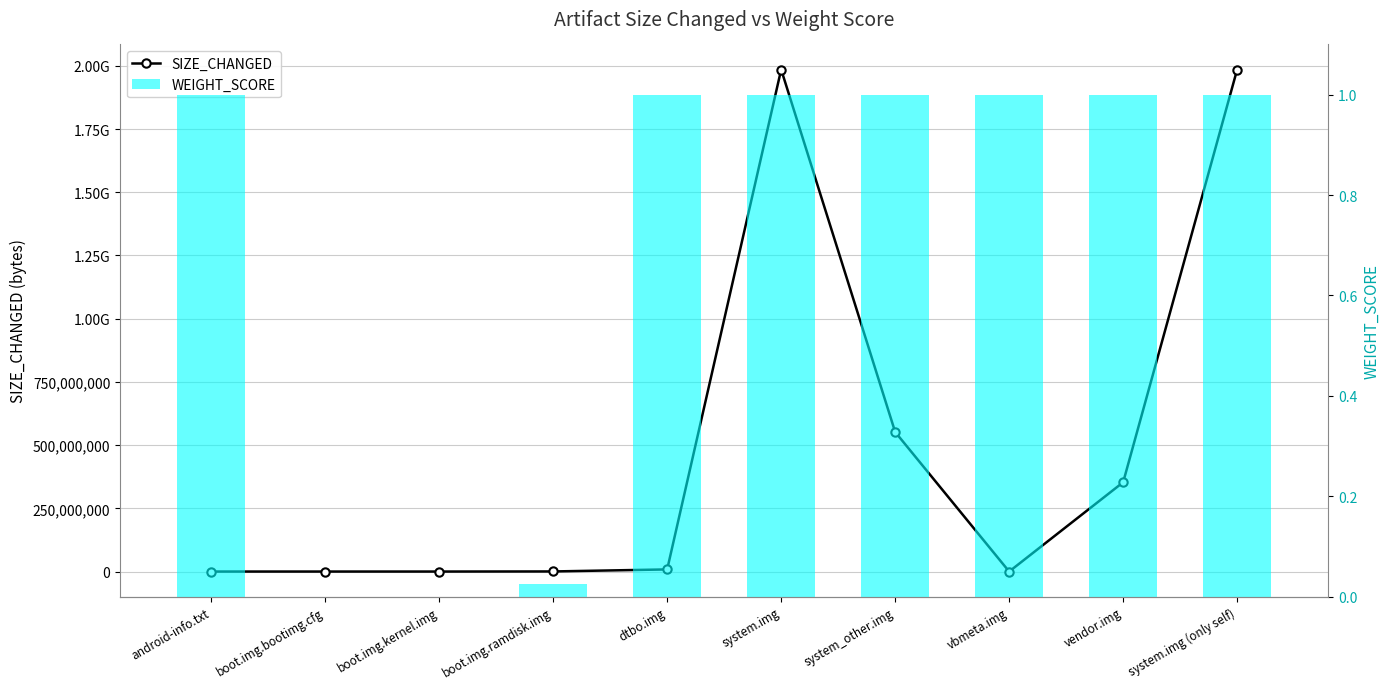

Between boot.img.ramdisk.img and dtbo.img, which series saw the biggest shift?

SIZE_CHANGED